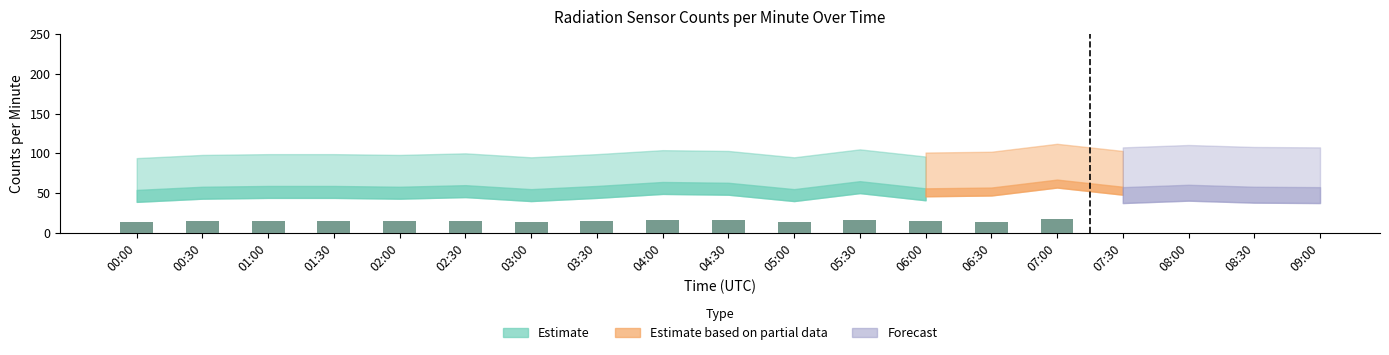

The value at 05:00 is 5.3. True or false?

False